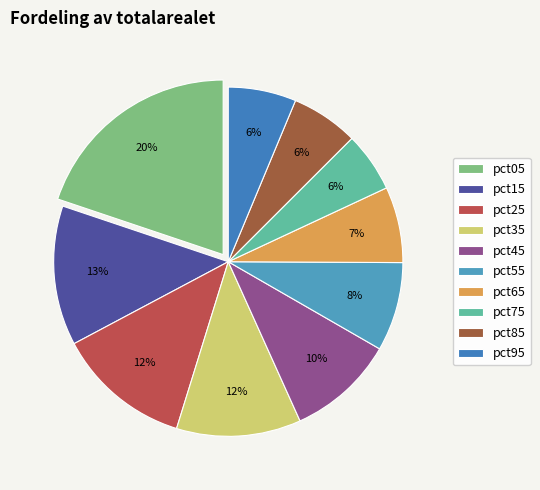

Is pct15 the majority of the pie?

No